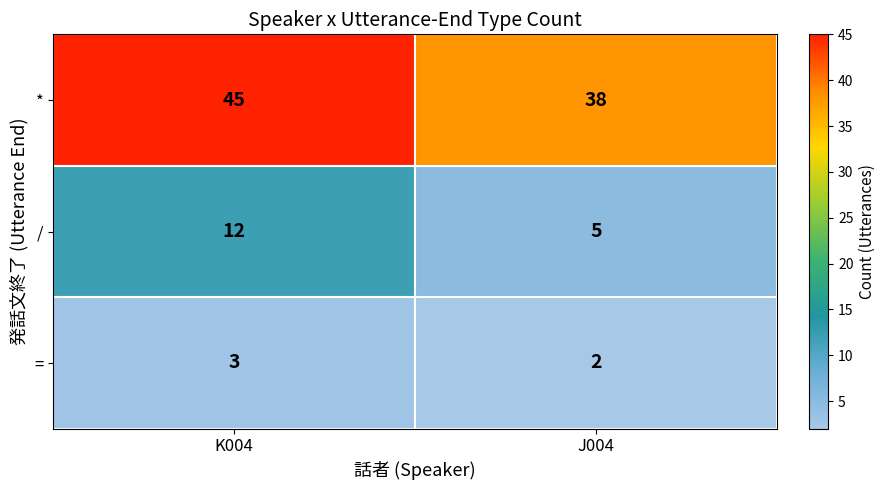

Is it true that = equals 5 at K004?

False